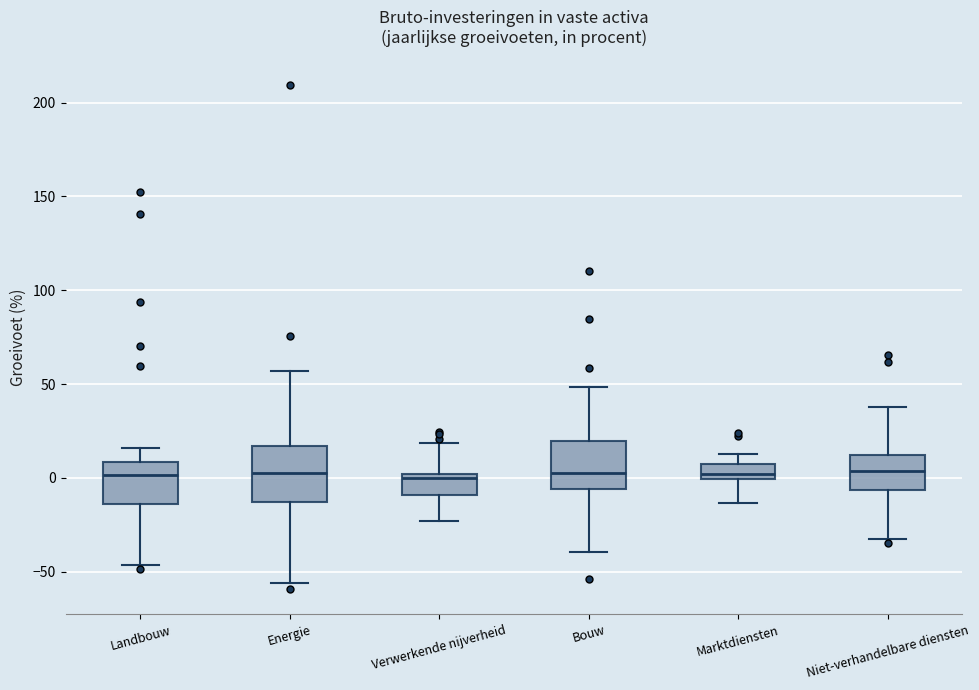

Reading left to right, read every box against the y-axis: the position of its median line, the range the box covers, and the ends of its whiskers. The values are not printed on the chart, so give them approximately, as read against the axis.

Landbouw: median 0, box -15 to 10, whiskers -45 to 15
Energie: median 5, box -15 to 15, whiskers -55 to 55
Verwerkende nijverheid: median 0 (just below the box's upper edge), box -10 to 0, whiskers -25 to 20
Bouw: median 5, box -5 to 20, whiskers -40 to 50
Marktdiensten: median 0 (inside the box), box 0 to 10, whiskers -15 to 15
Niet-verhandelbare diensten: median 5, box -5 to 10, whiskers -35 to 40